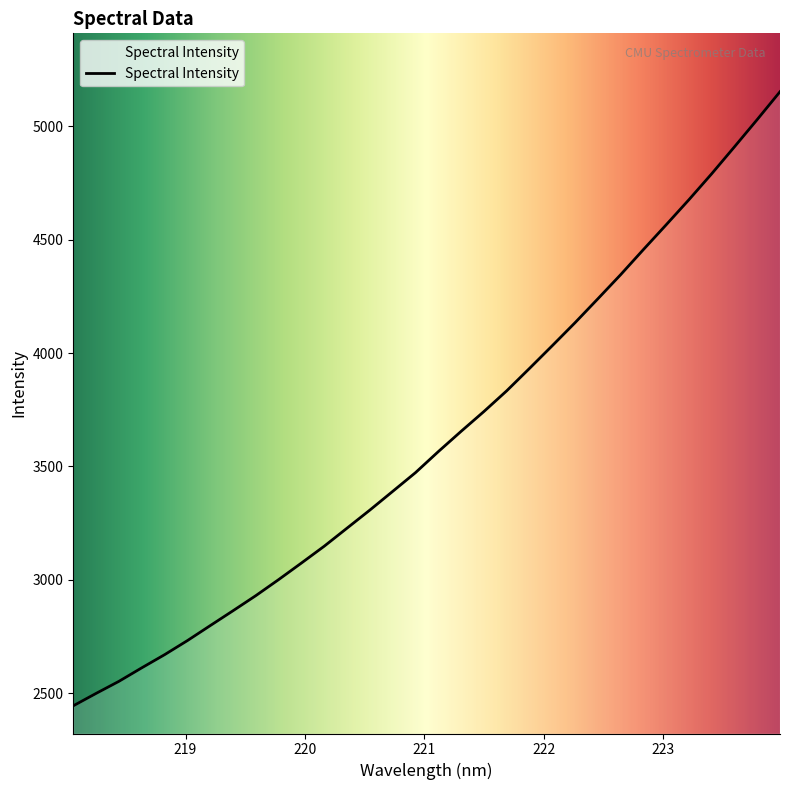

What is the difference between the maximum and minimum values?

2709.3